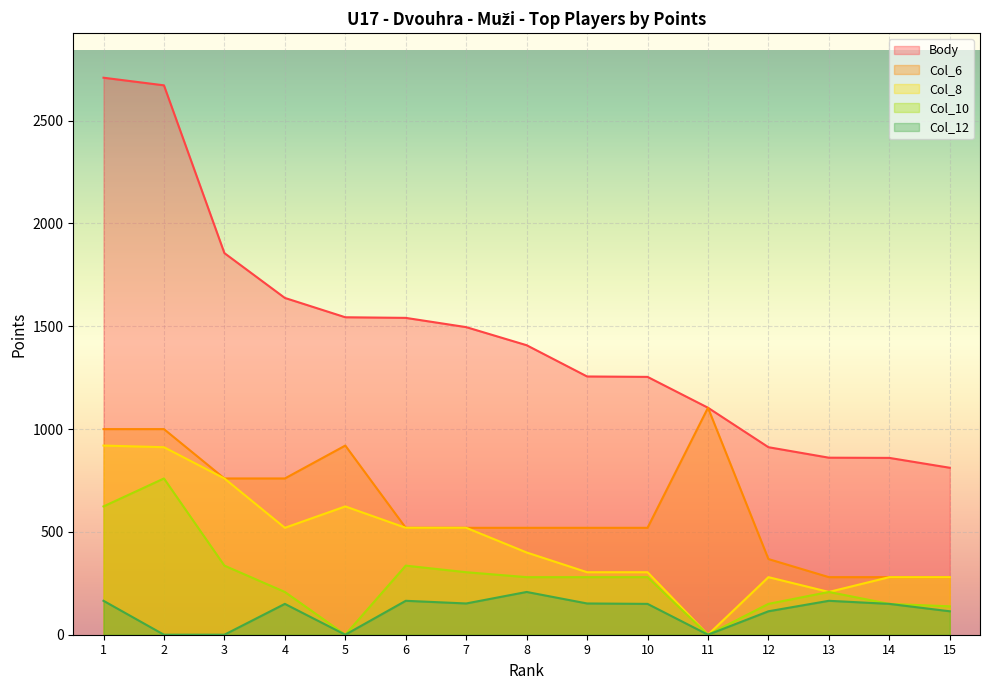

True or false: Col_8 and Col_6 intersect in this chart.

False